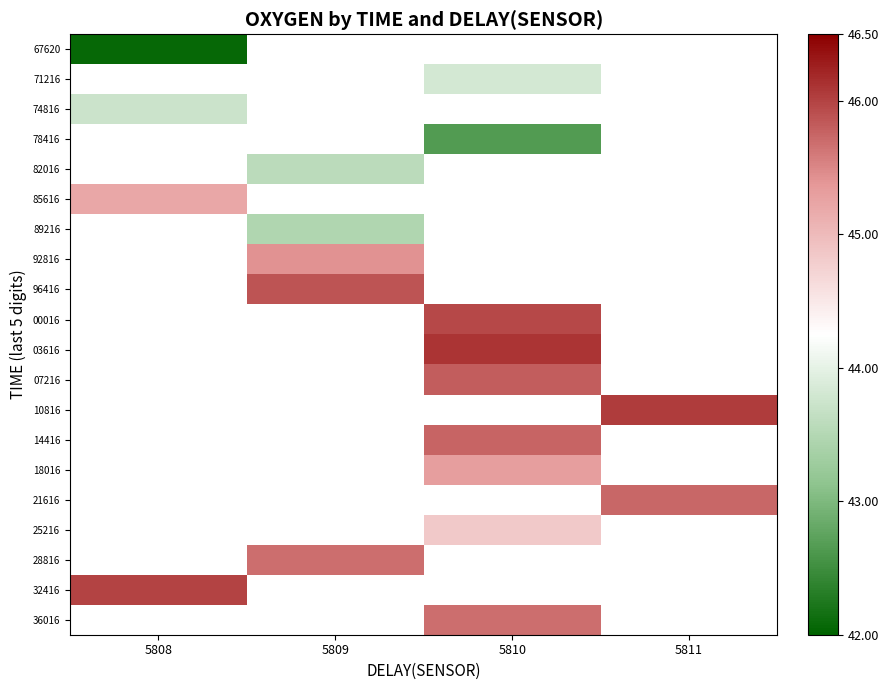

Is the value of 67620 at 5811 greater than the value of 32416 at 5810?

No